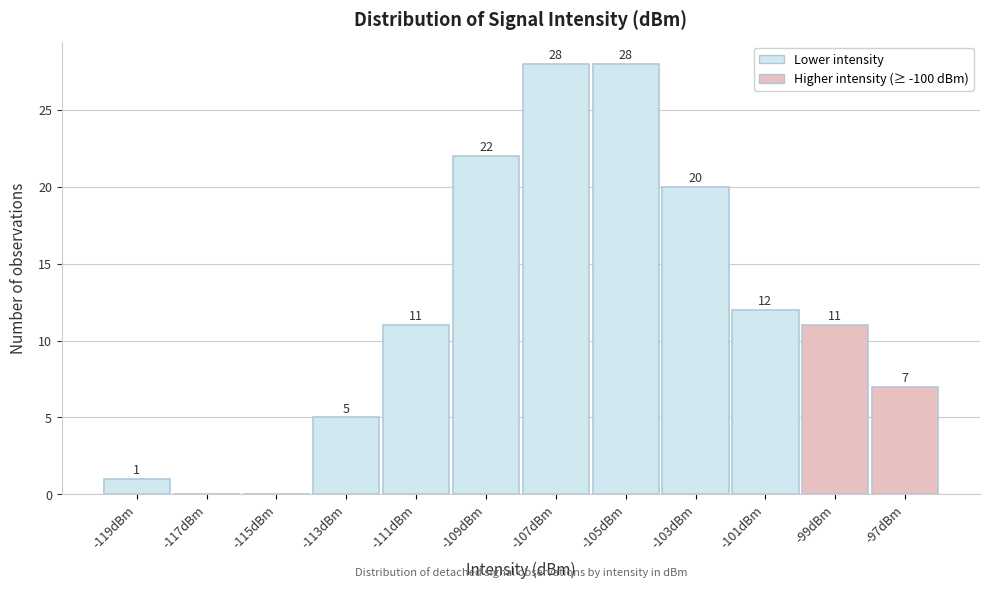

Reading left to right, extract all data points from this chart.

-119dBm=1	-117dBm=0	-115dBm=0	-113dBm=5	-111dBm=11	-109dBm=22	-107dBm=28	-105dBm=28	-103dBm=20	-101dBm=12	-99dBm=11	-97dBm=7